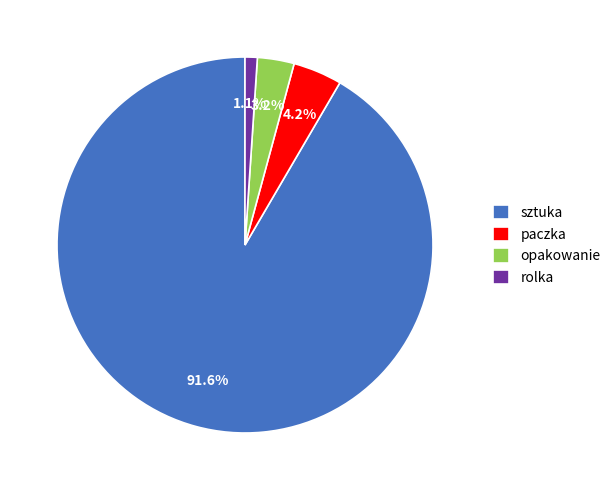

To the nearest percent, what is the average slice percentage?

25%